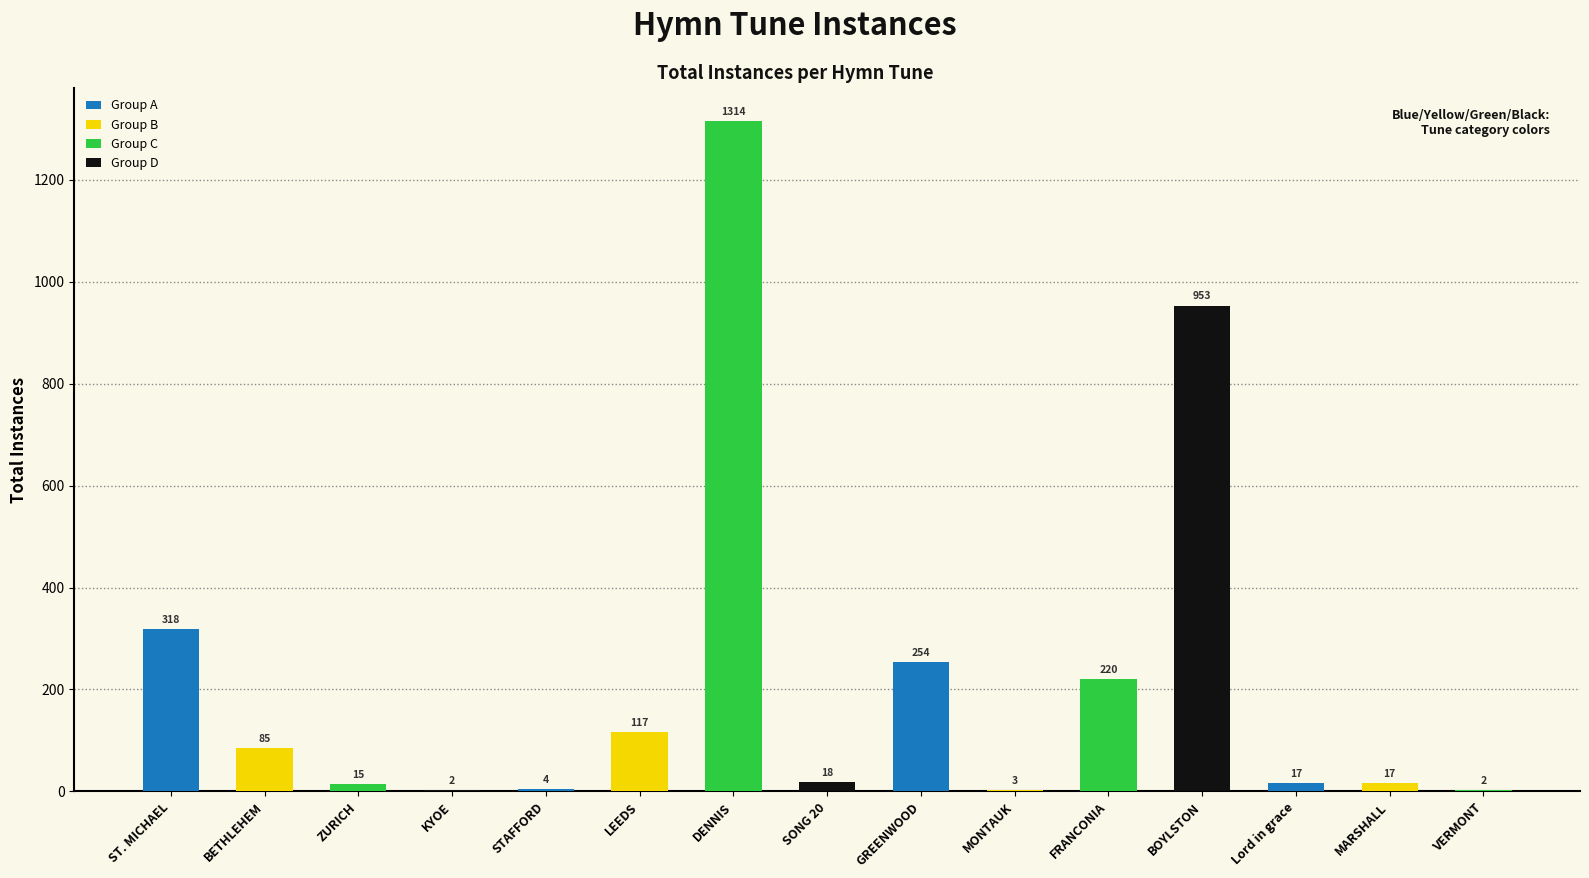

Does the chart contain stacked bars?

No